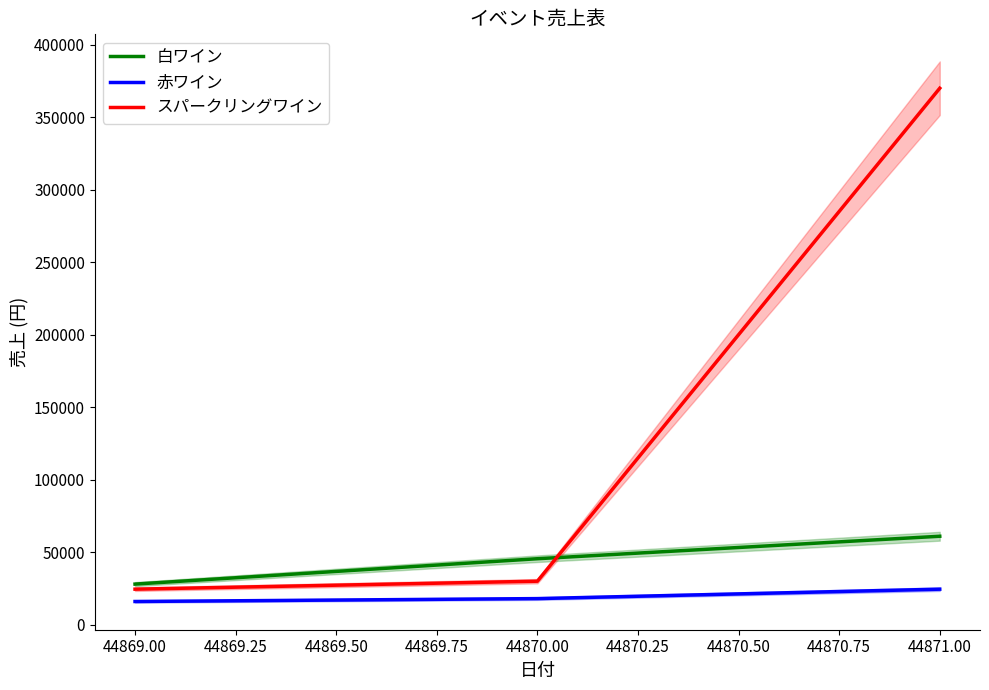

What is the difference between the maximum and minimum values in the 白ワイン series?

33000